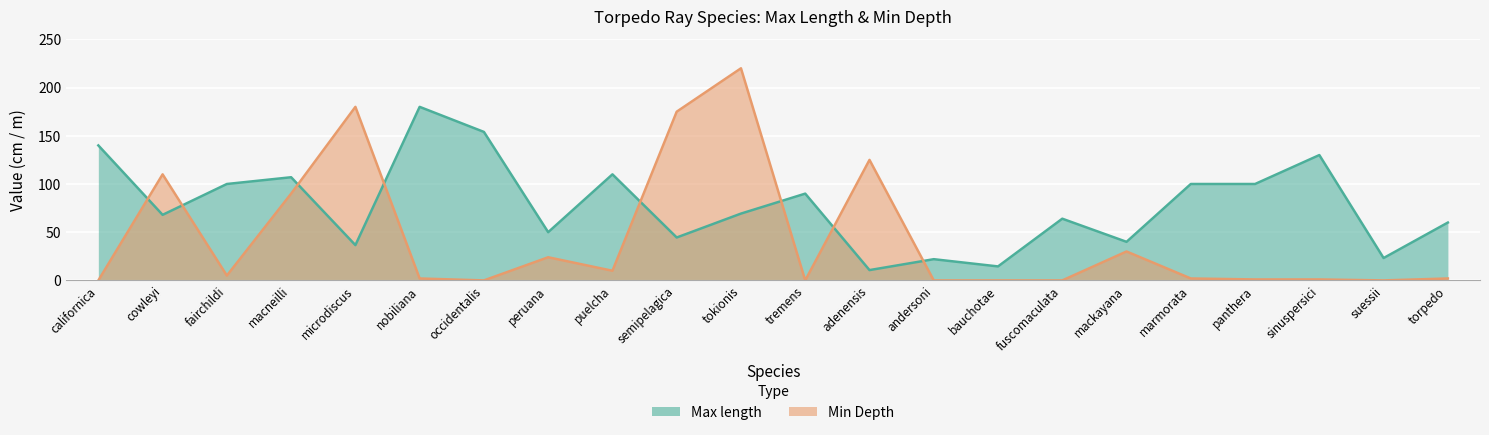

What are all the series names shown in the legend?

Max length, Min Depth